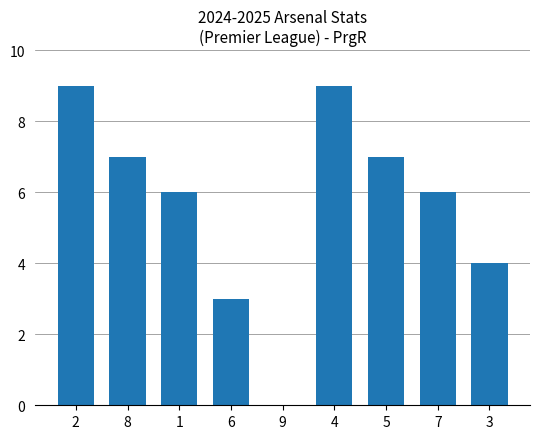

At which label is the value closest to 4?

3